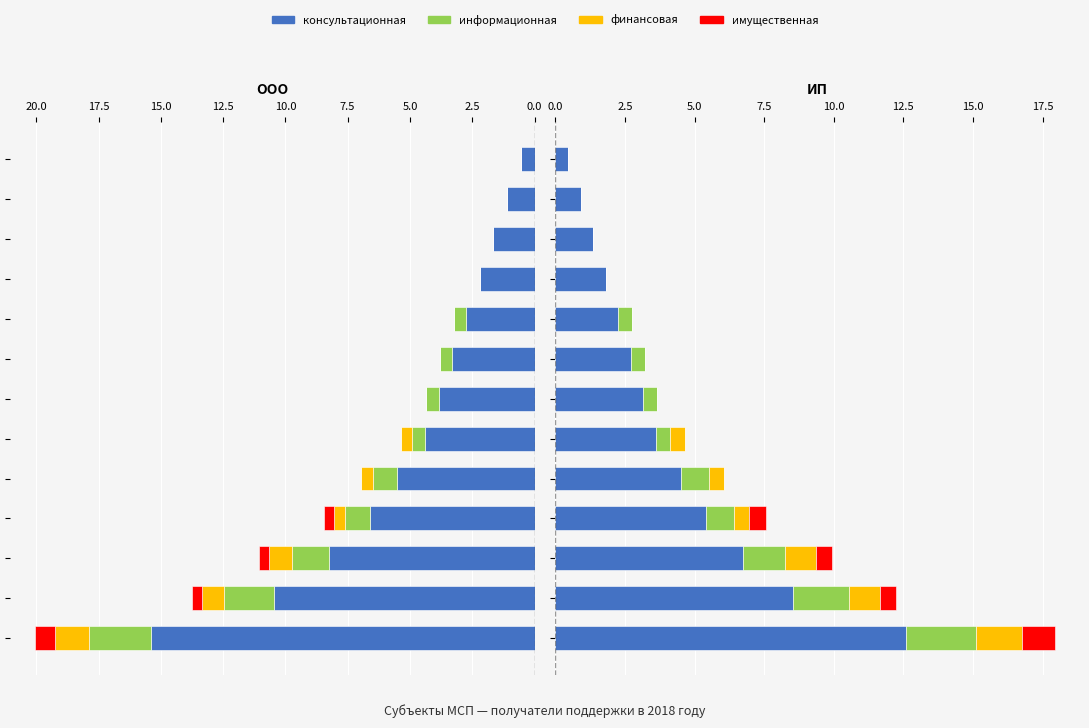

Which has a higher value, 7.5 or 20.0?

7.5